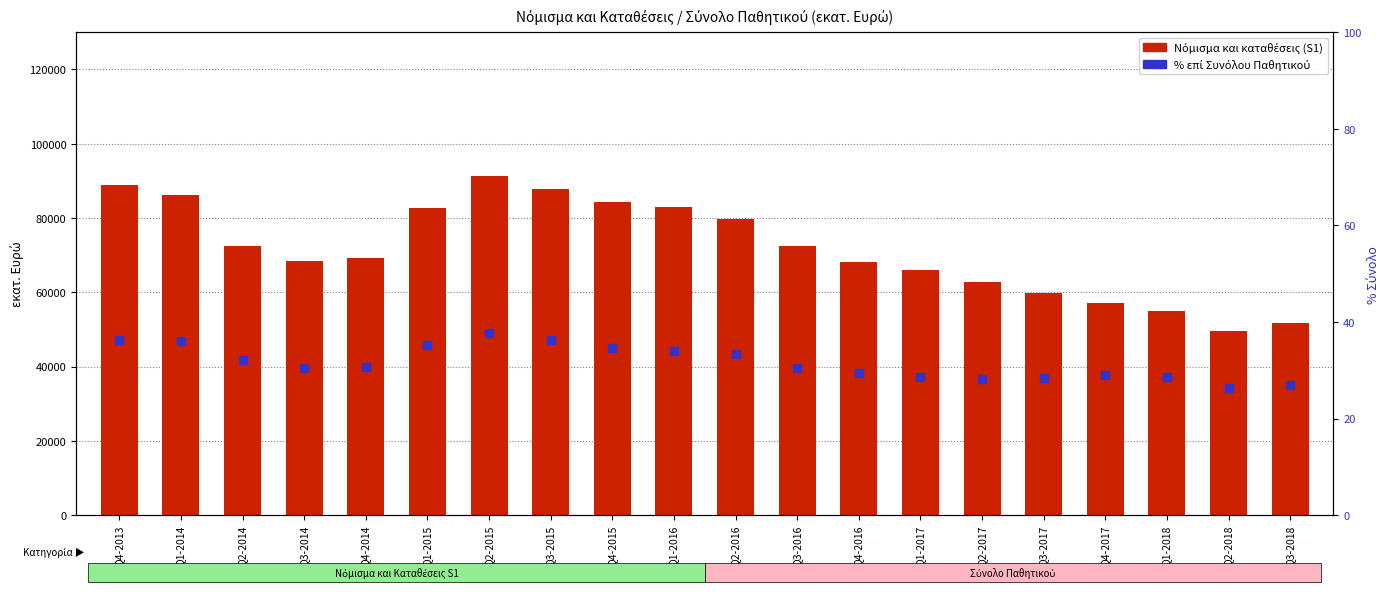

Which series reaches the maximum Y coordinate?

Νόμισμα και καταθέσεις